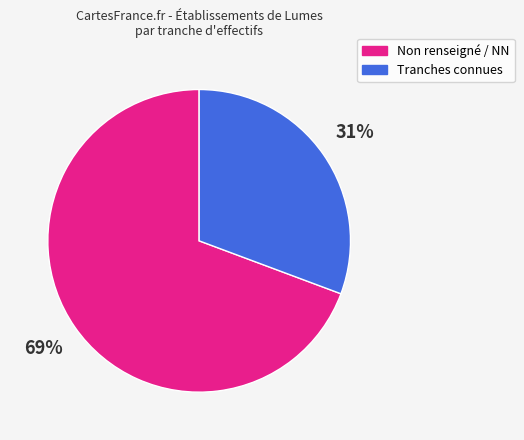

Is there a majority slice in this chart?

Yes